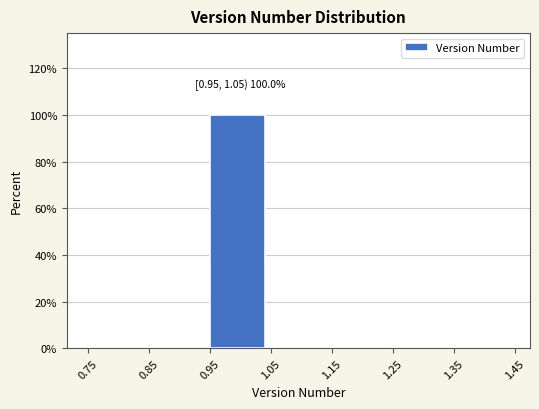

Over which range of the x-axis is the bar tallest?

0.95 to 1.05